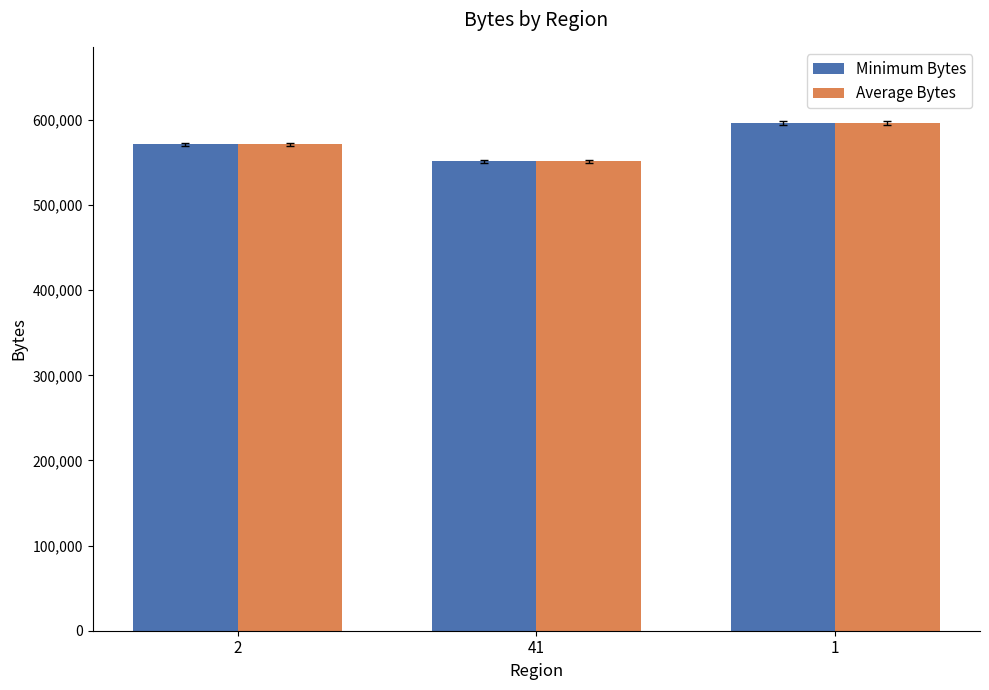

Reading left to right, transcribe all the data shown in this chart.

Minimum Bytes: 2=571403	41=551314	1=596457
Average Bytes: 2=571403	41=551314	1=596457